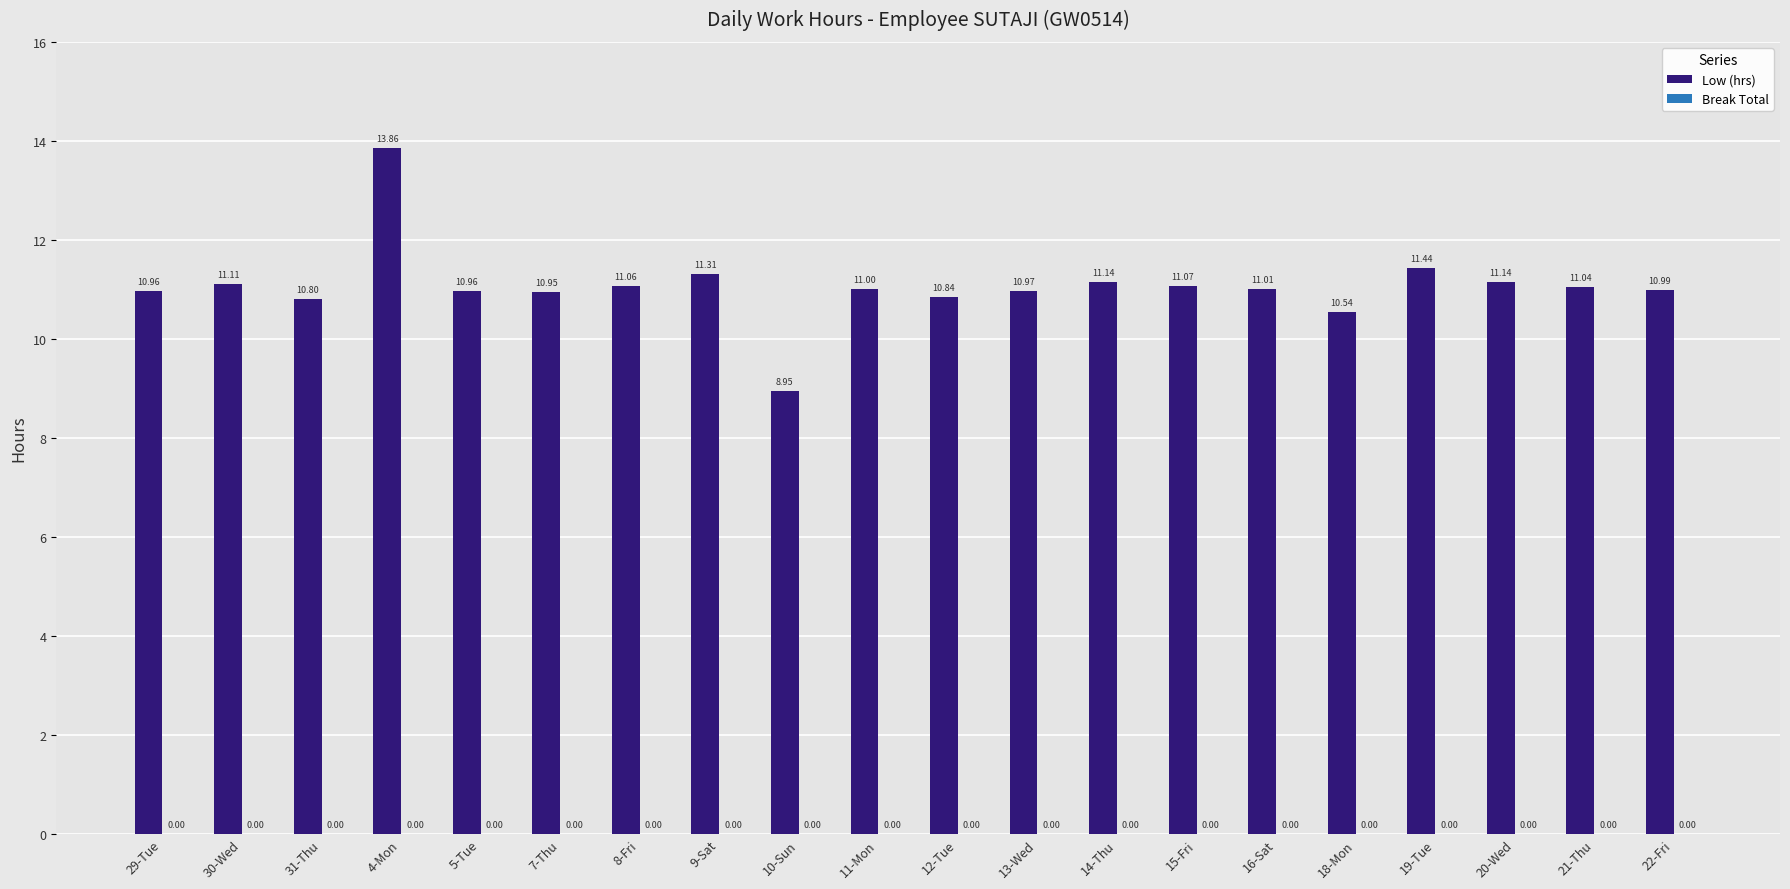

Approximately how many times larger is the value at 10-Sun compared to 30-Wed?

0.8